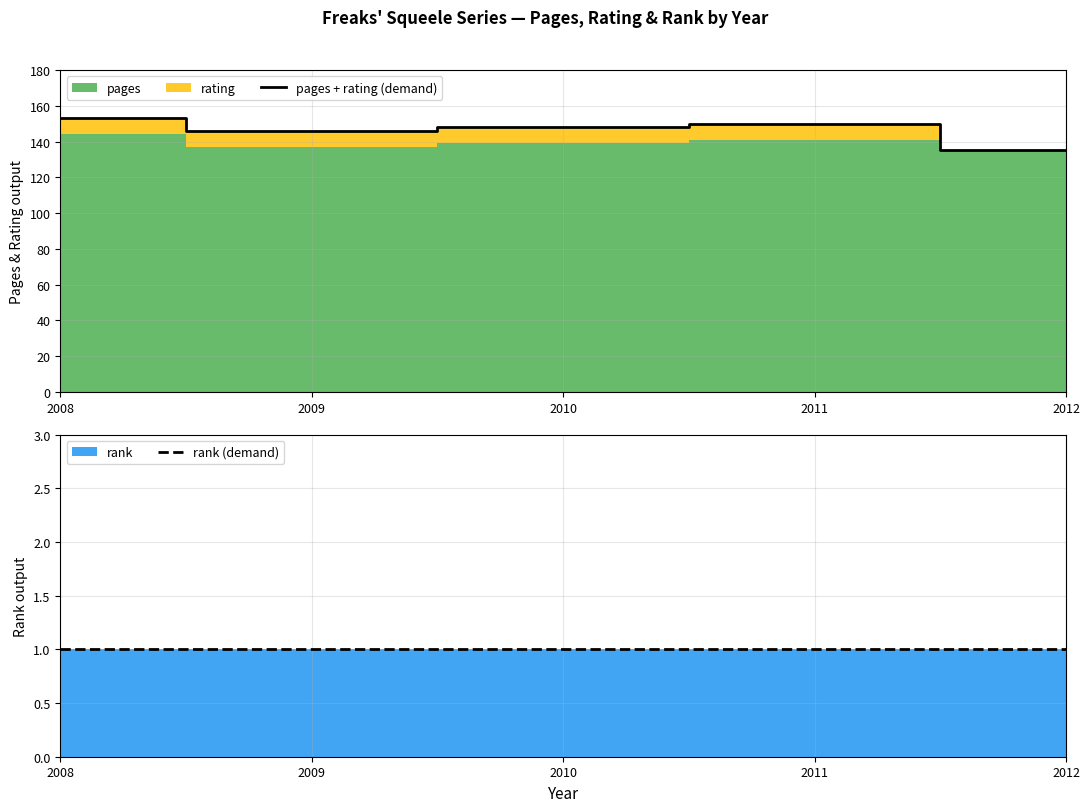

Count the number of categories in the chart.

5